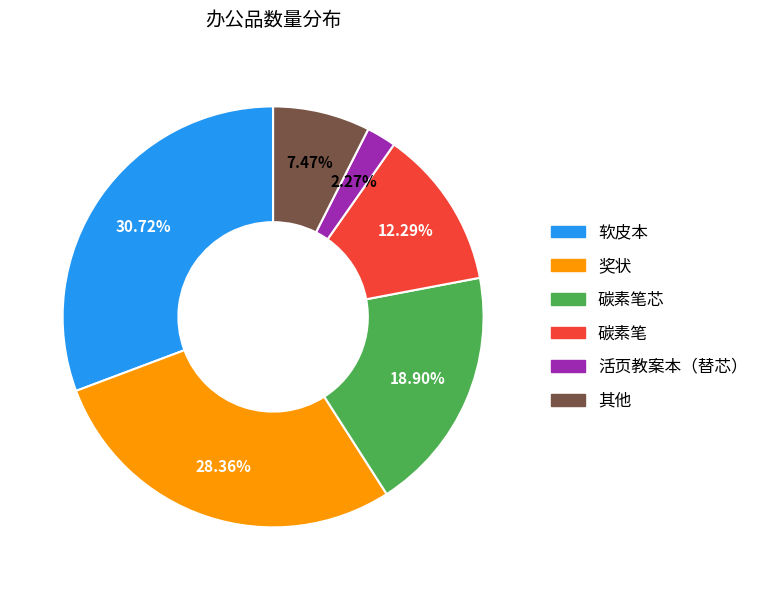

Is there a majority slice in this chart?

No